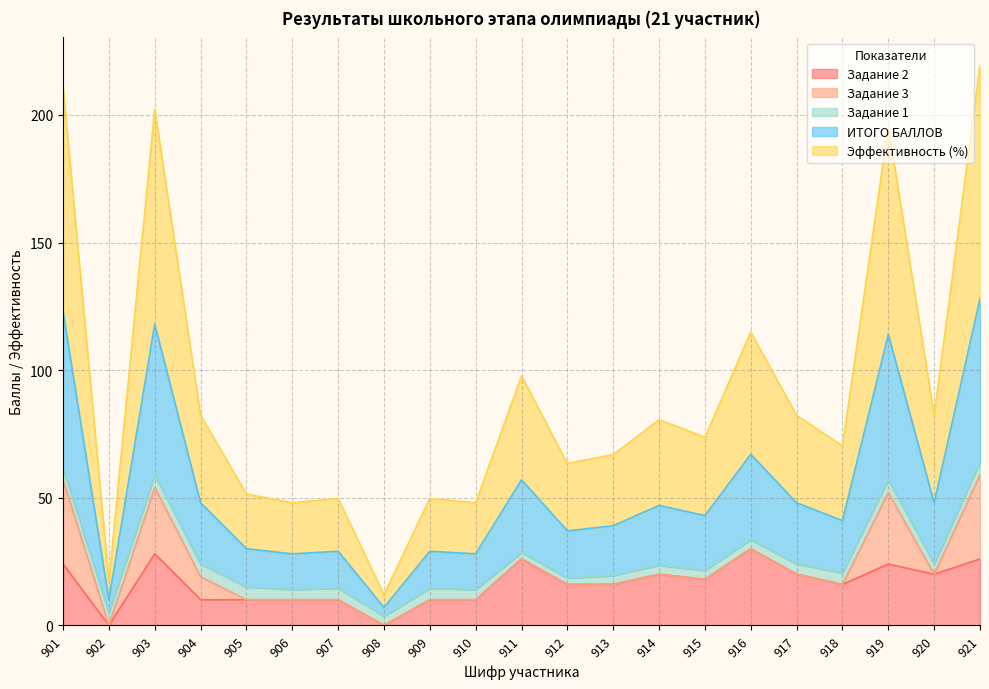

At which category does the chart reach its minimum across all series?

902